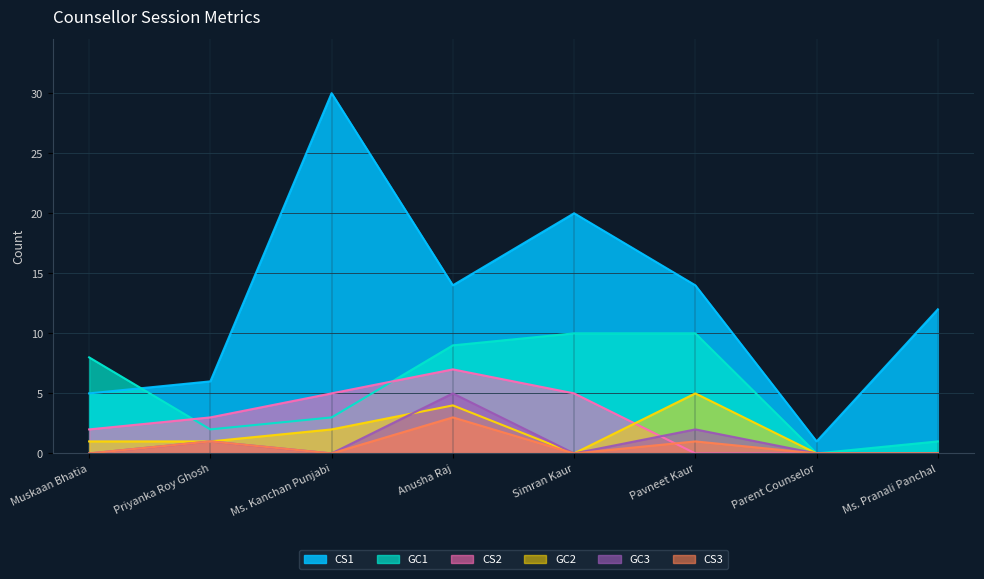

What is the maximum value for GC2?

5